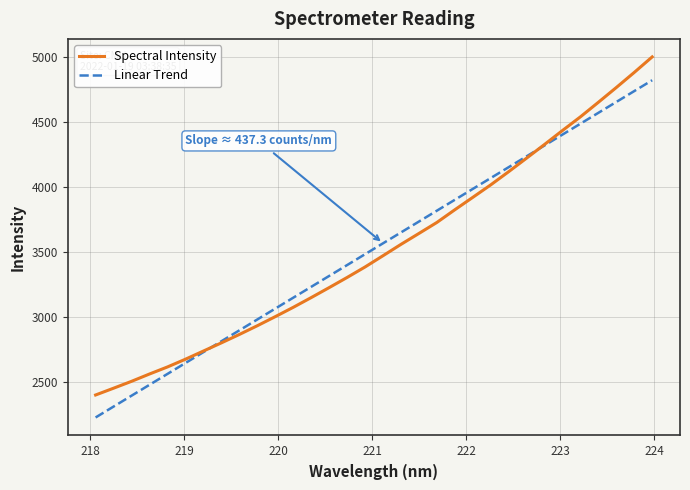

What is the minimum value shown in the chart?

2228.8